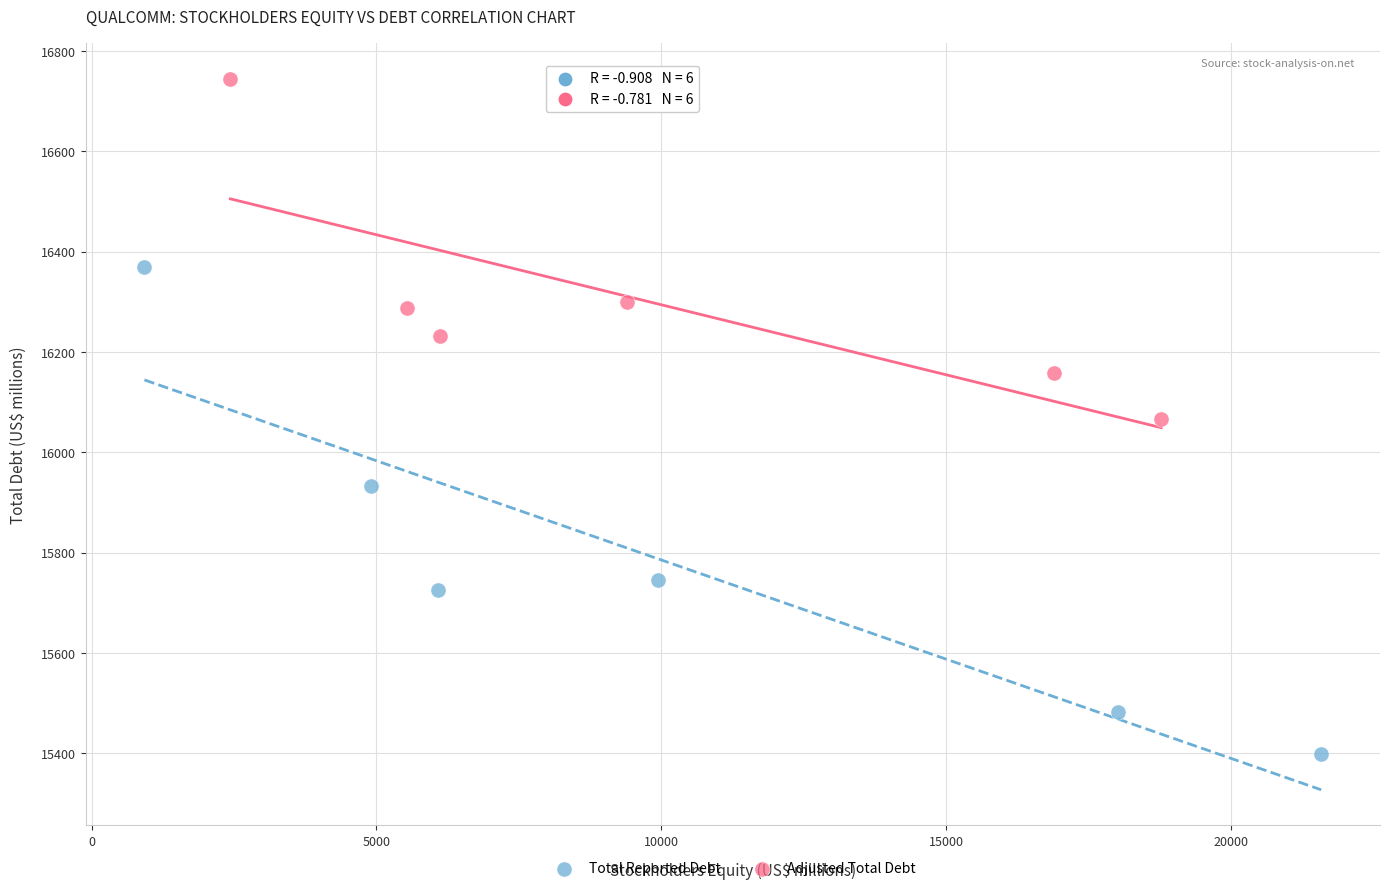

Which series contains the lowest Y value?

Total Reported Debt